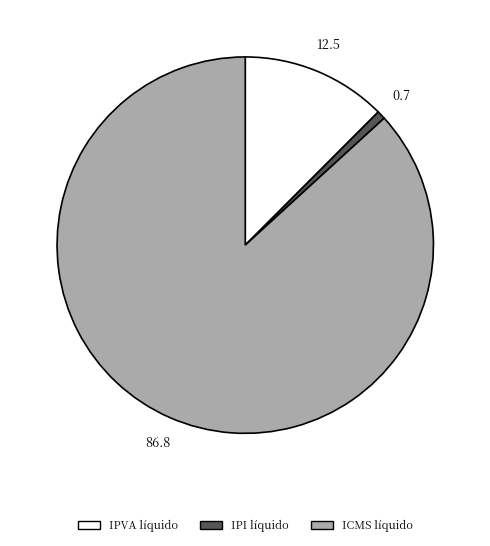

What is the largest slice in the pie chart?

ICMS líquido